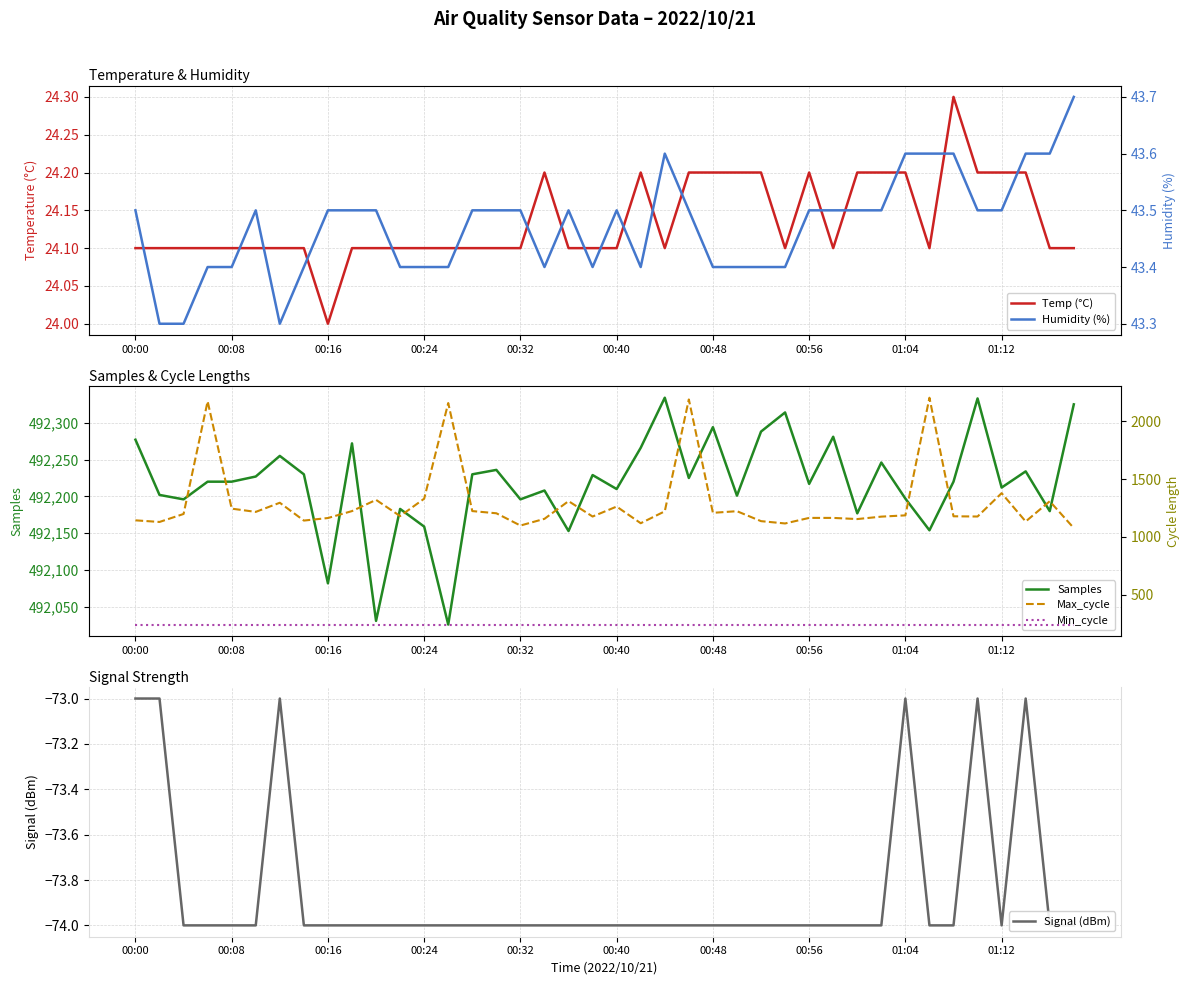

What is the value of the Samples point at the 29th from the left?

492217.0